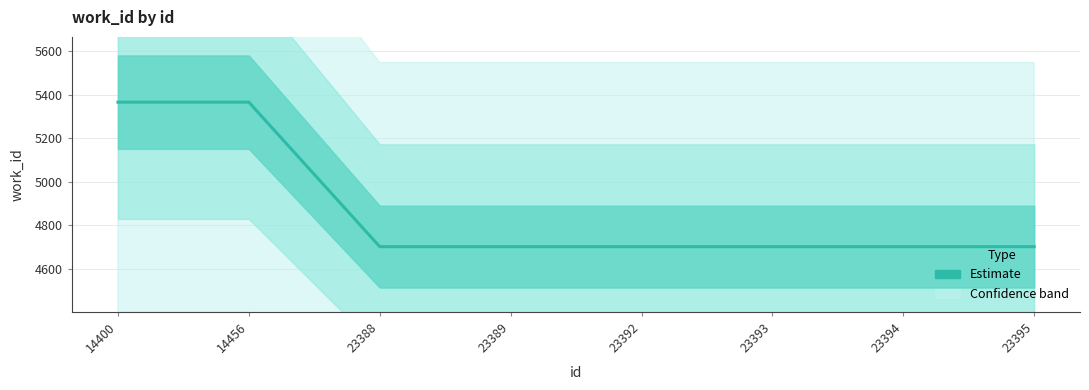

What is the average value?

4868